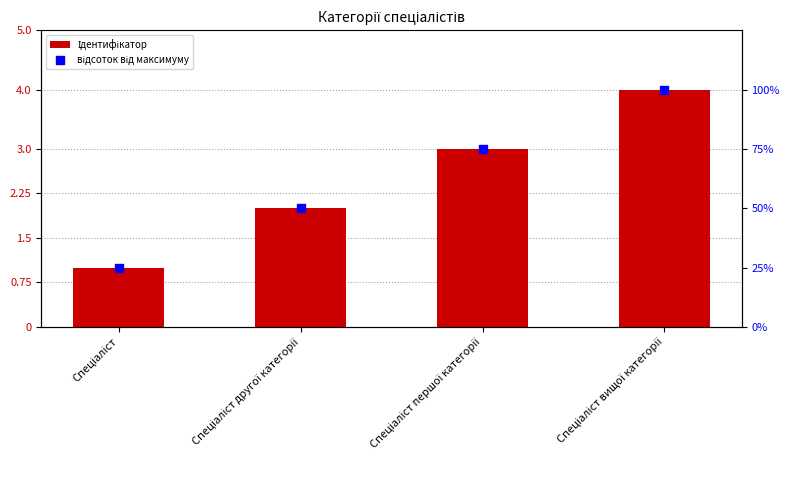

At how many categories does at least one series exceed 16?

4